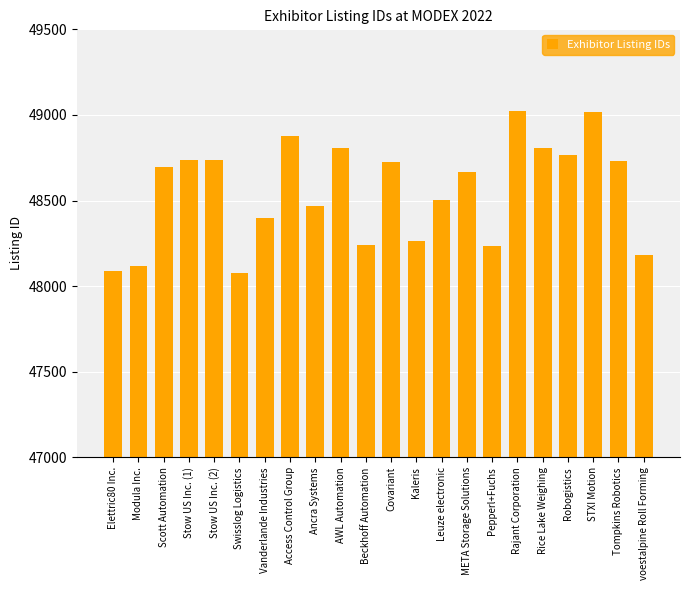

Which has a higher value, Kaleris or Beckhoff Automation?

Kaleris